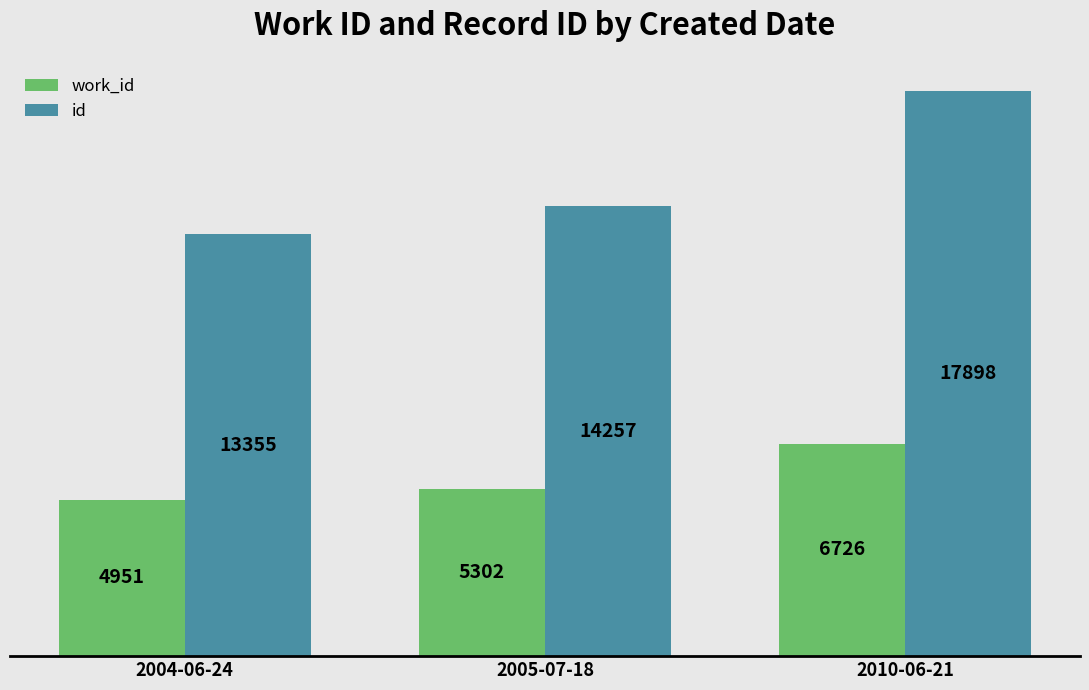

How many bars are there in each group?

2